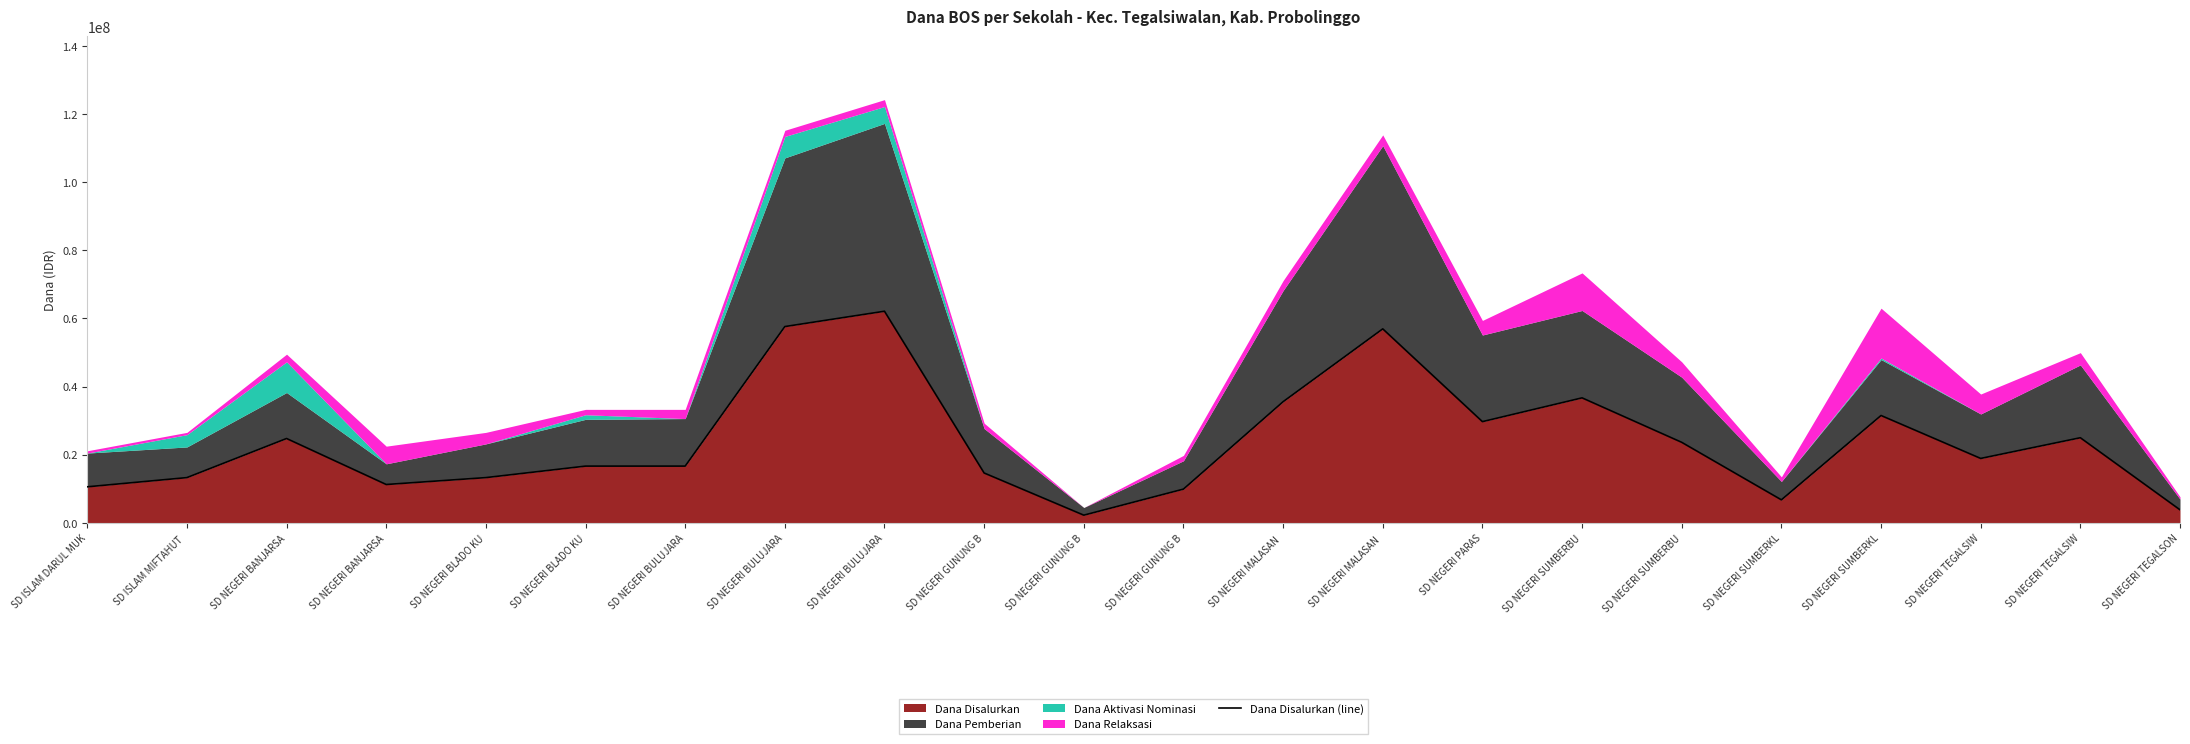

Reading right to left, transcribe all the data shown in this chart.

3825000	24975000	18900000	31500000	6750000	23625000	36675000	29700000	56925000	35550000	9900000	2250000	14625000	62100000	57600000	16650000	16650000	13275000	11250000	24750000	13275000	10575000